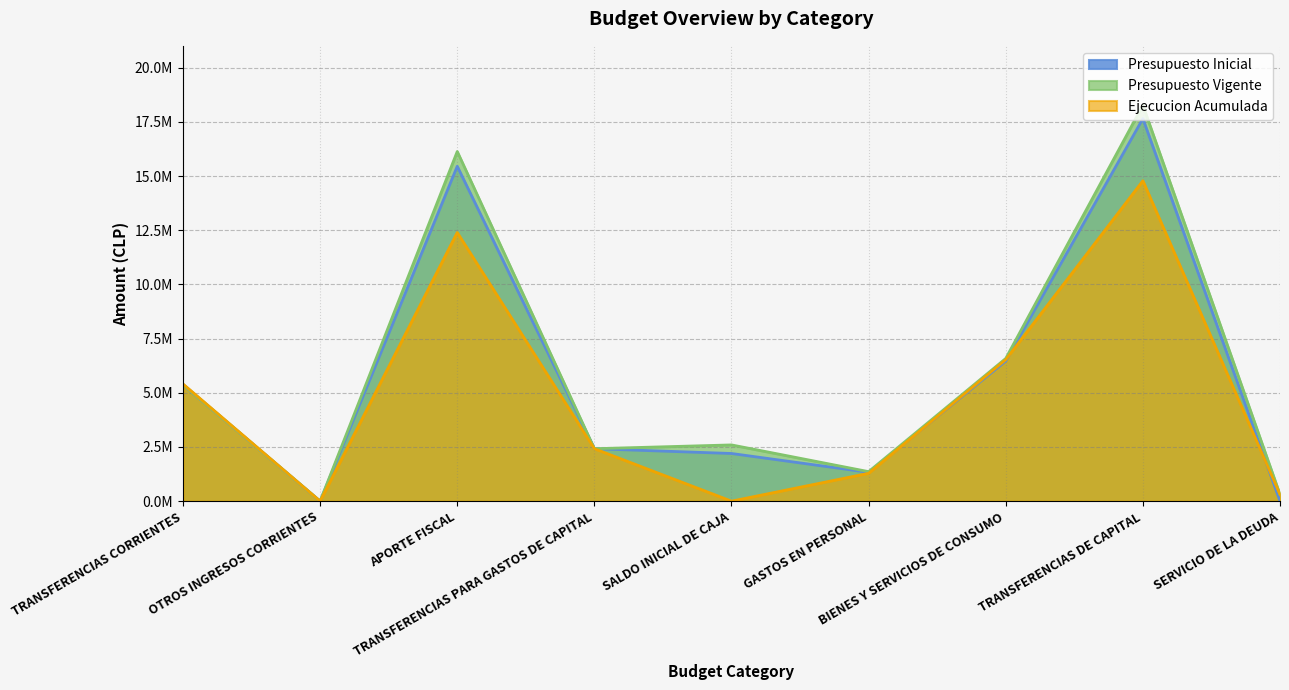

True or false: Presupuesto Inicial and Presupuesto Vigente cross at least once.

False